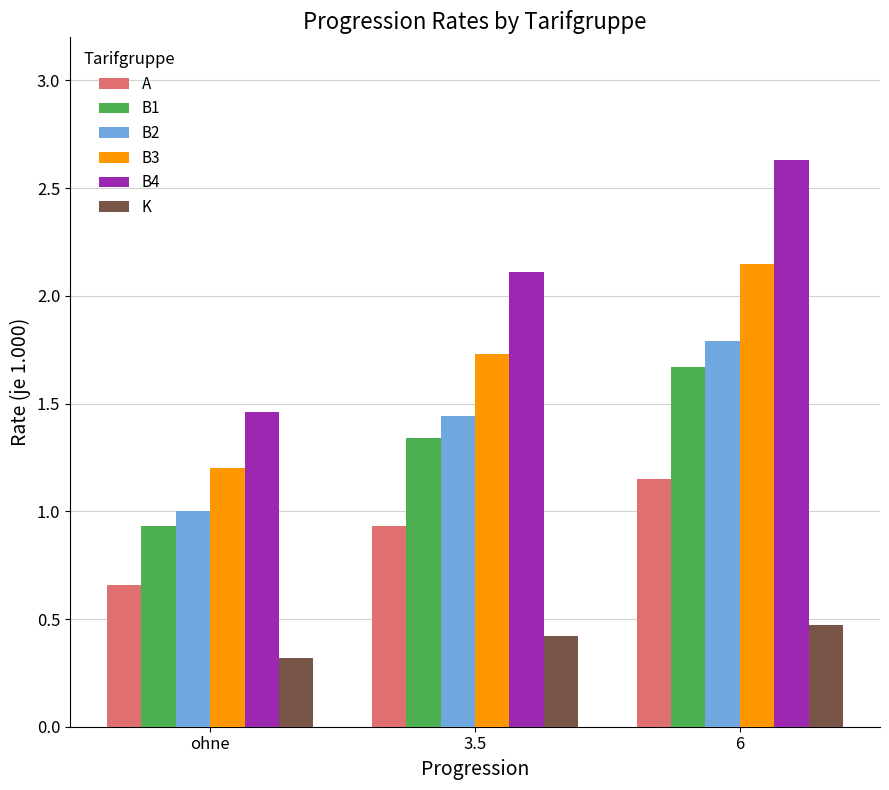

What is the label of the 3rd bar from the left?

6